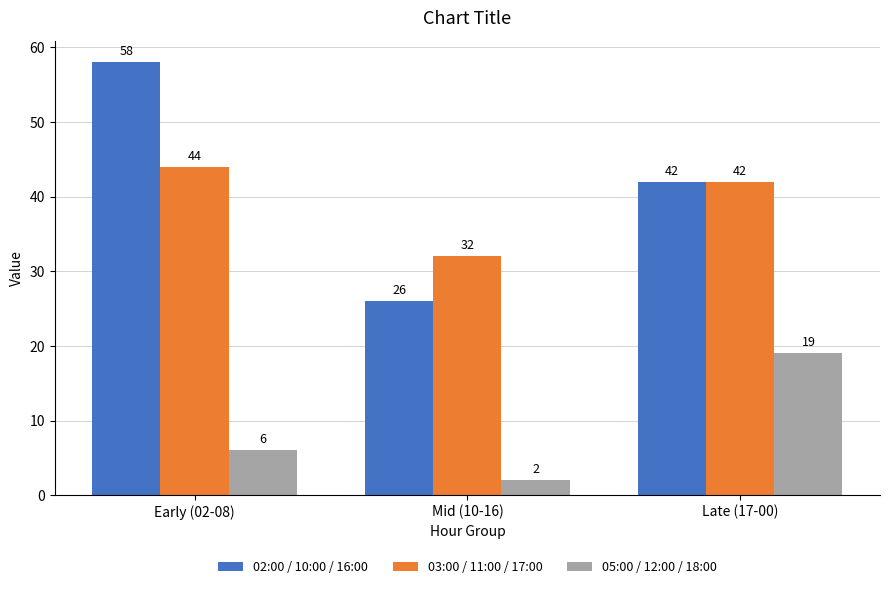

Which series has the largest range (max minus min)?

02:00 / 10:00 / 16:00